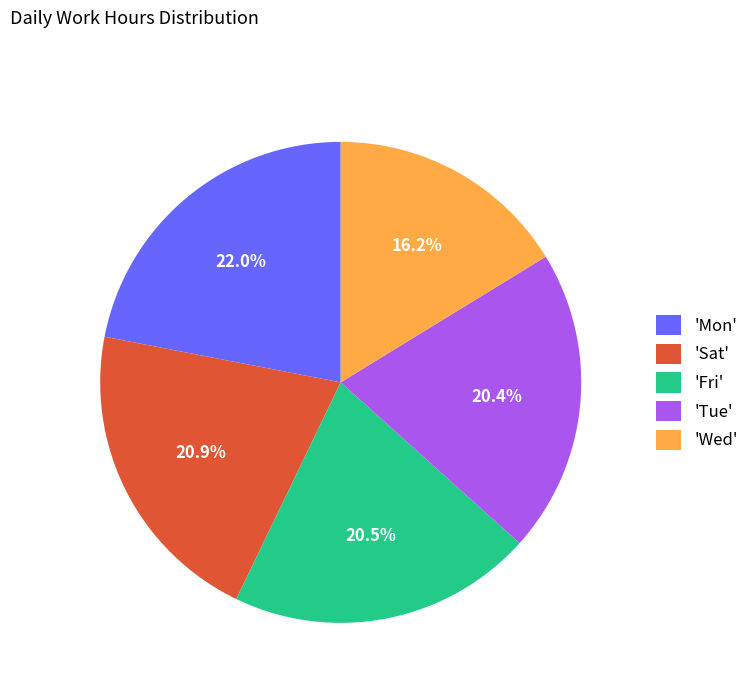

Between 'Wed' and 'Sat', which is larger?

'Sat'